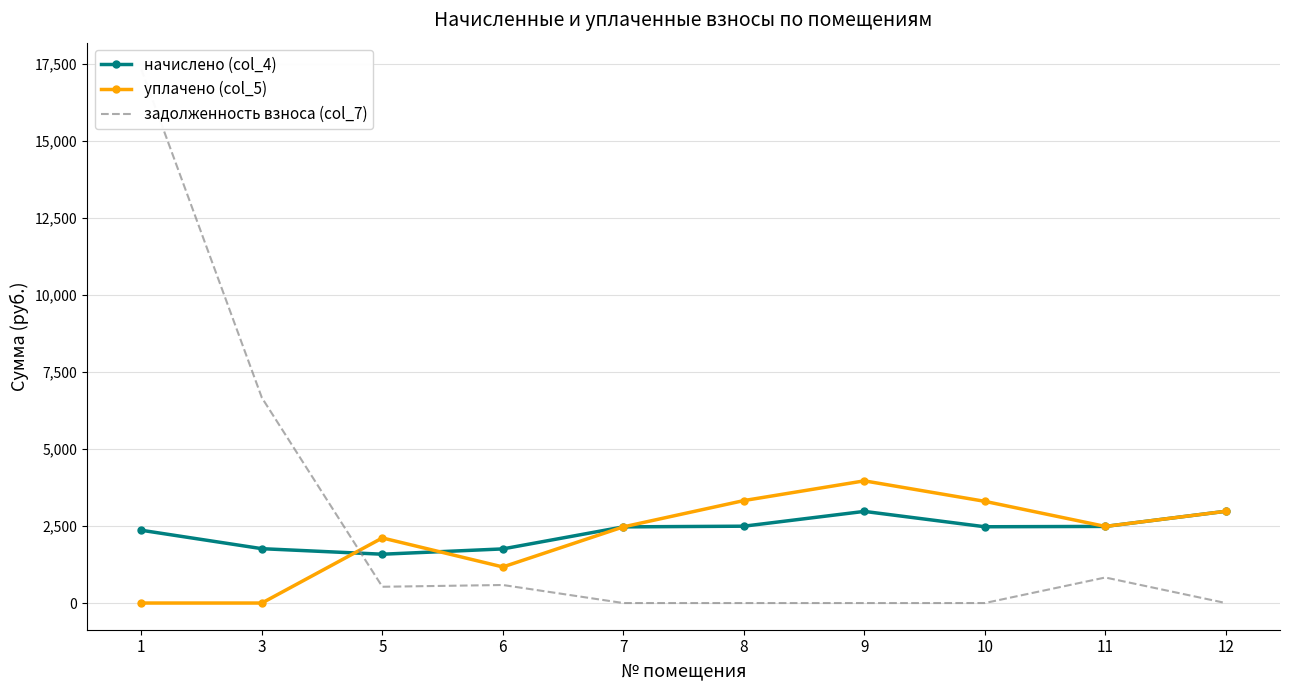

What is the total value across all series at 10?

5774.0